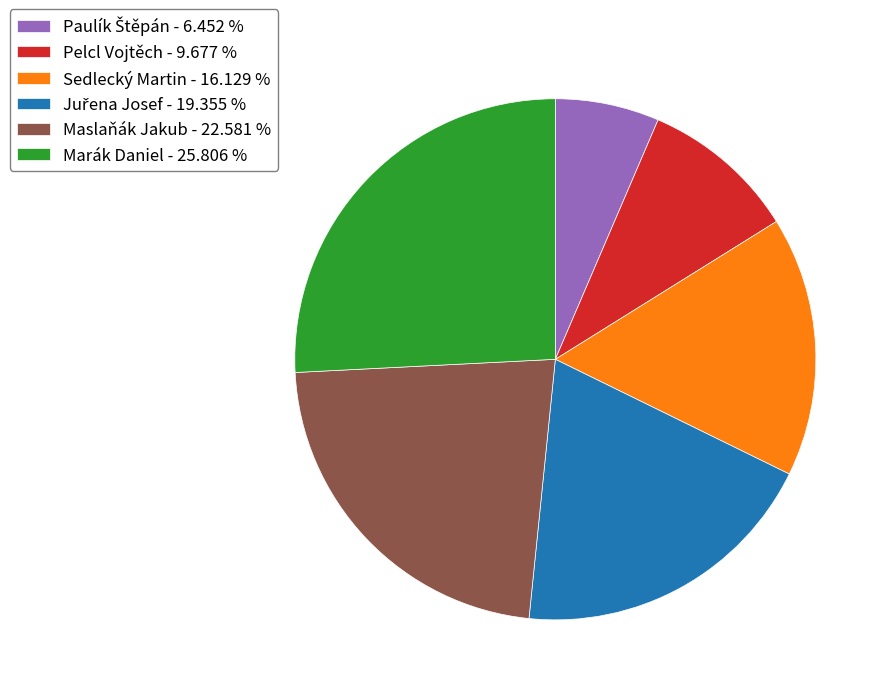

How many segments does this pie chart have?

6